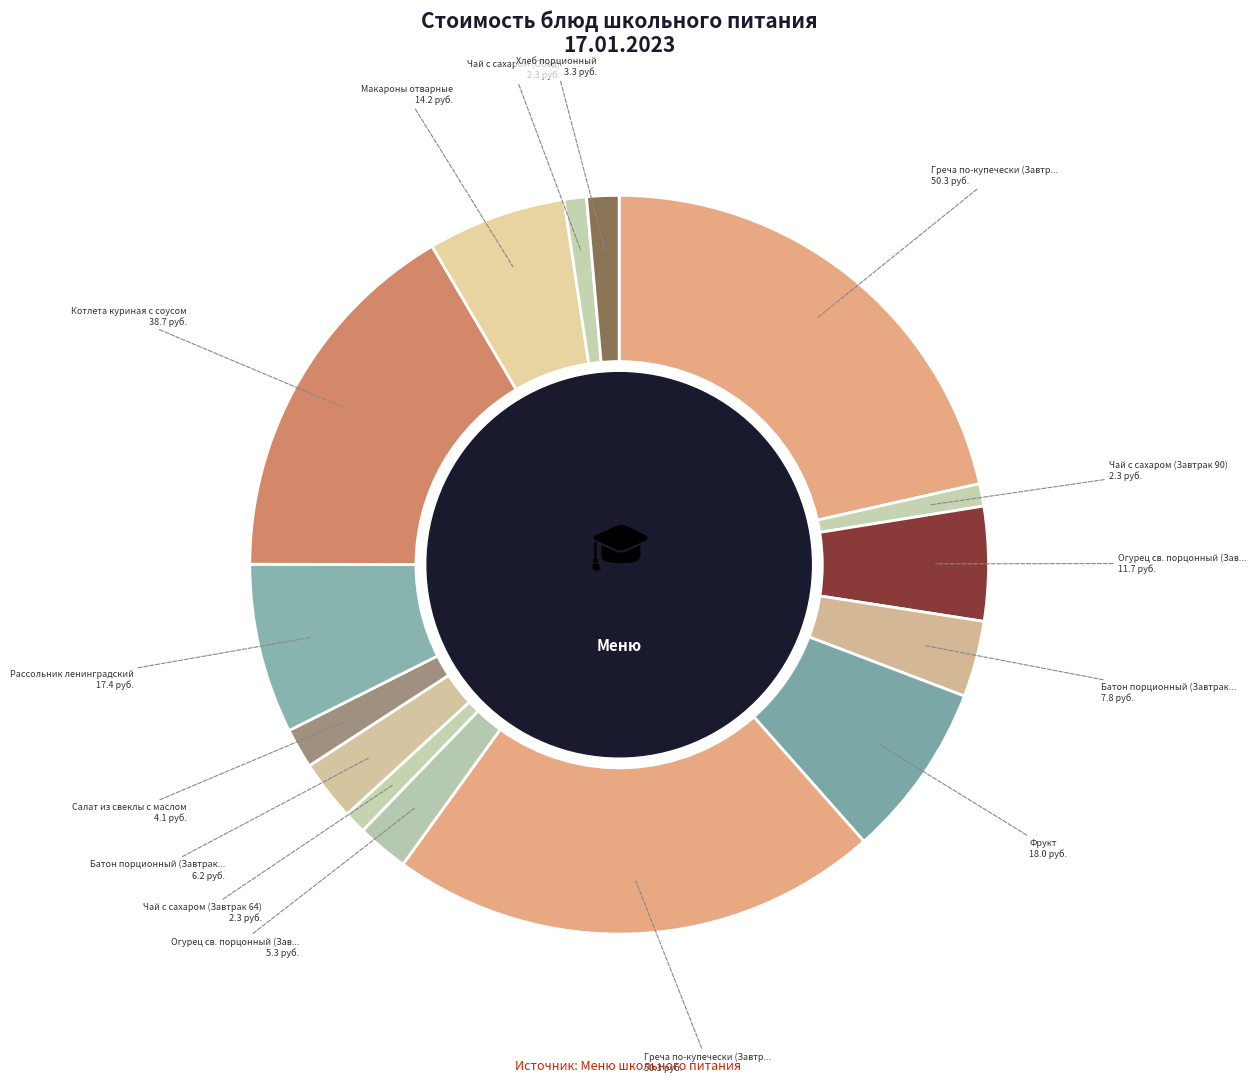

How many slices are in this pie chart?

15